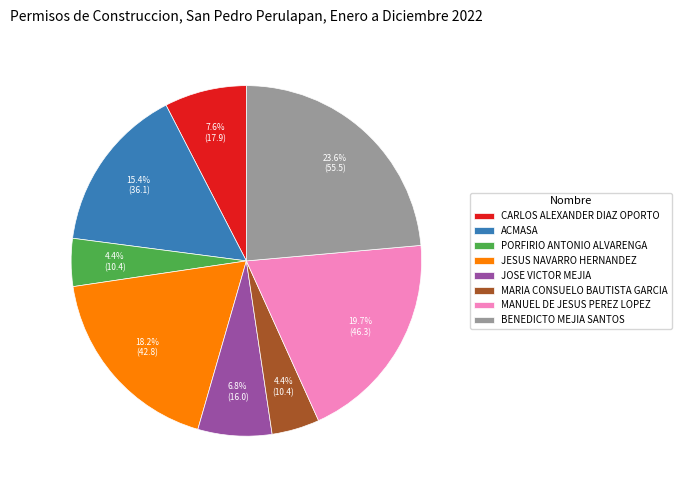

How many segments does this pie chart have?

8